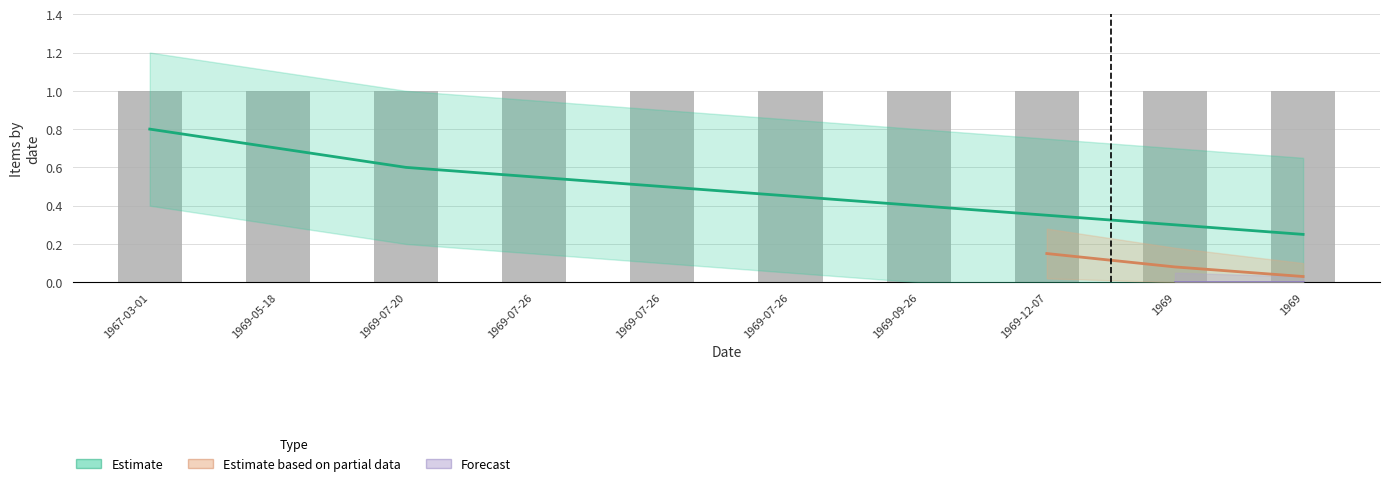

Does the chart contain any negative values?

No